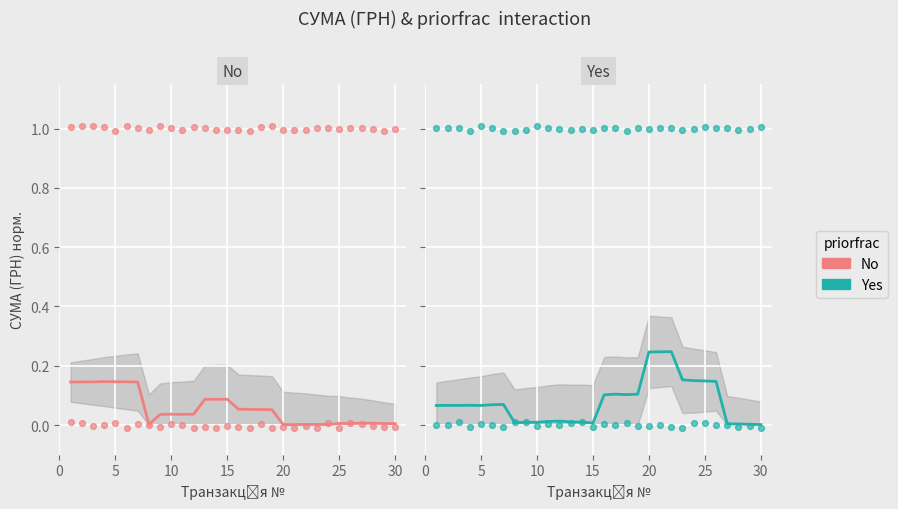

Which series reaches the minimum Y coordinate?

No